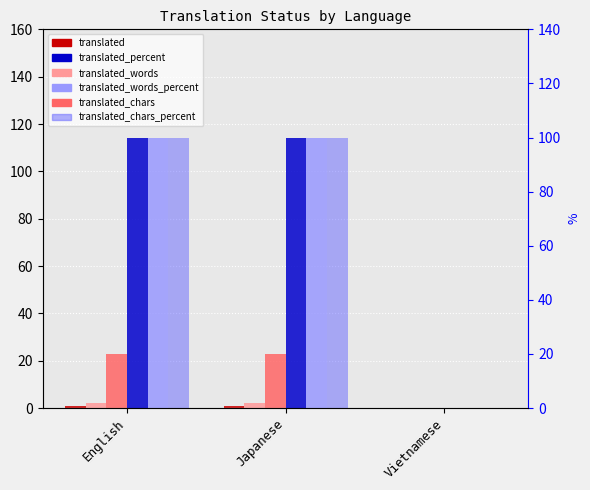

Count the translated_percent values in the range 0 to 100.

3